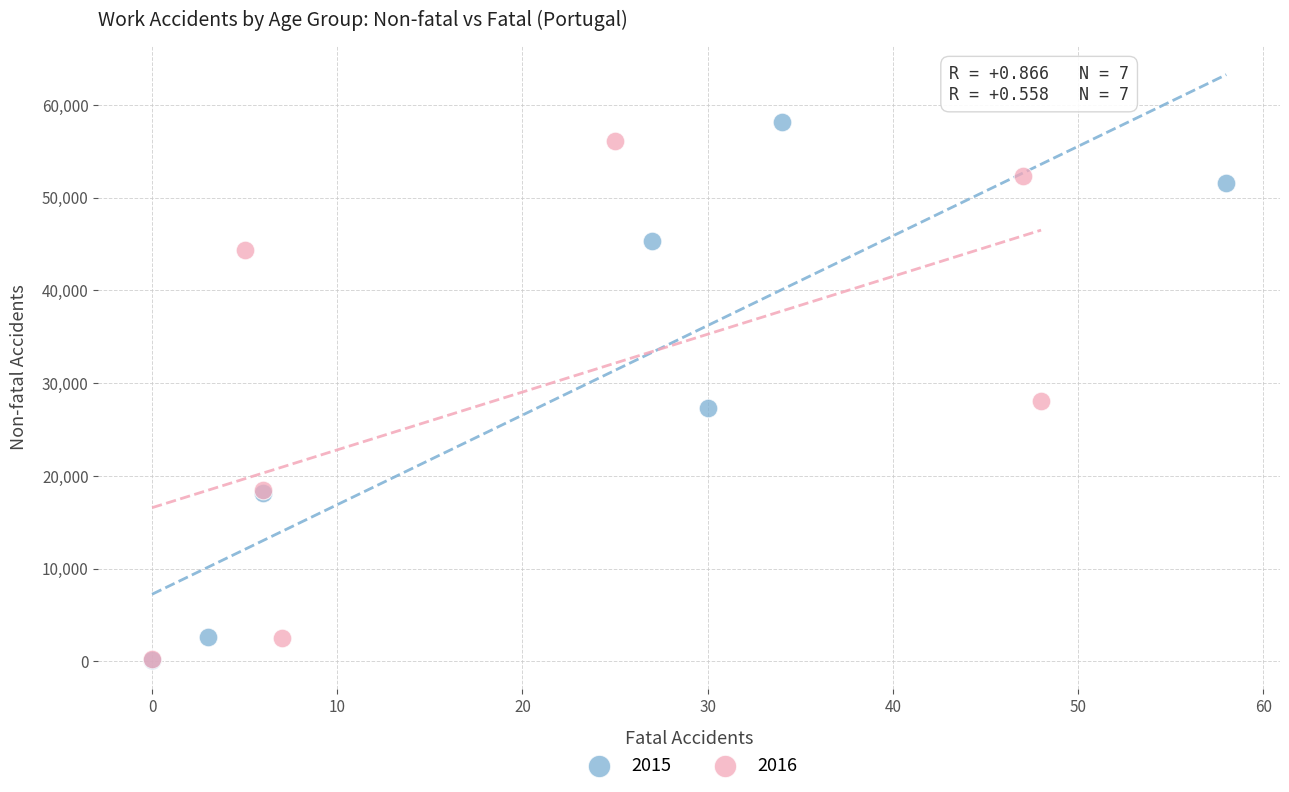

What are all the series names shown in the legend?

2015, 2016